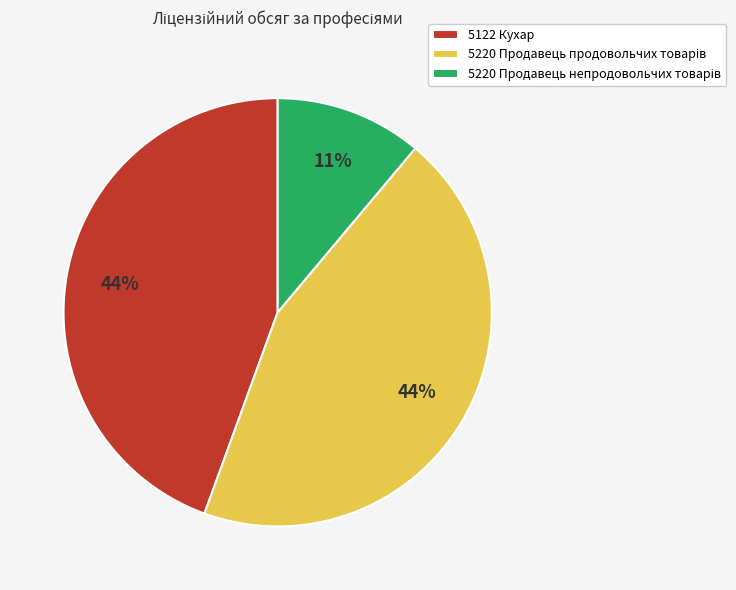

To the nearest percent, what is the average slice percentage?

33%